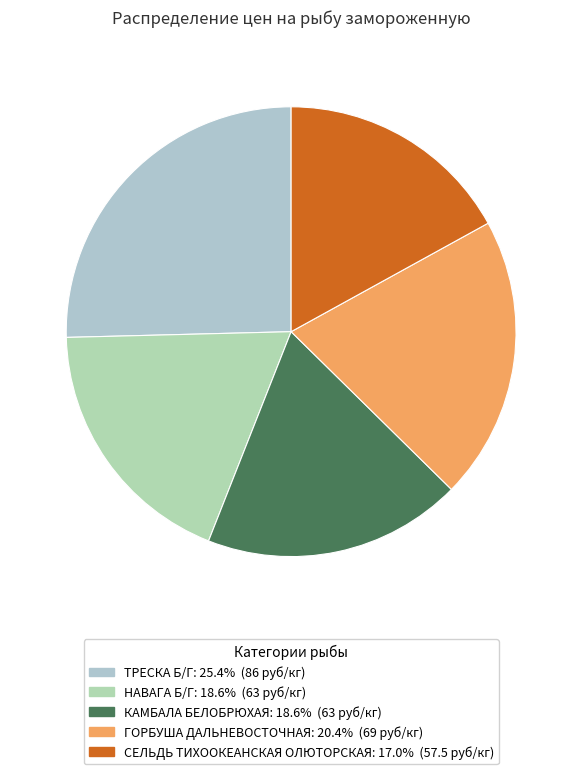

Is it true that НАВАГА Б/Г is 19% of the pie?

True